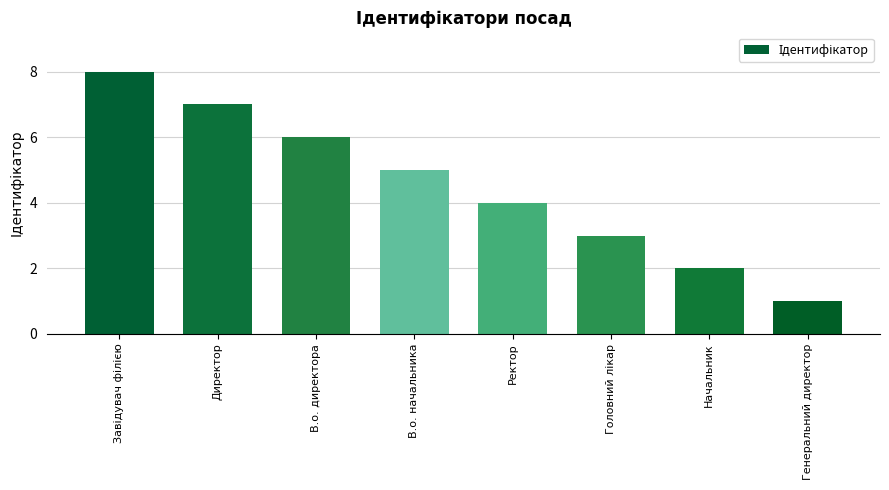

Is it true that the value at В.о. директора is 9?

False